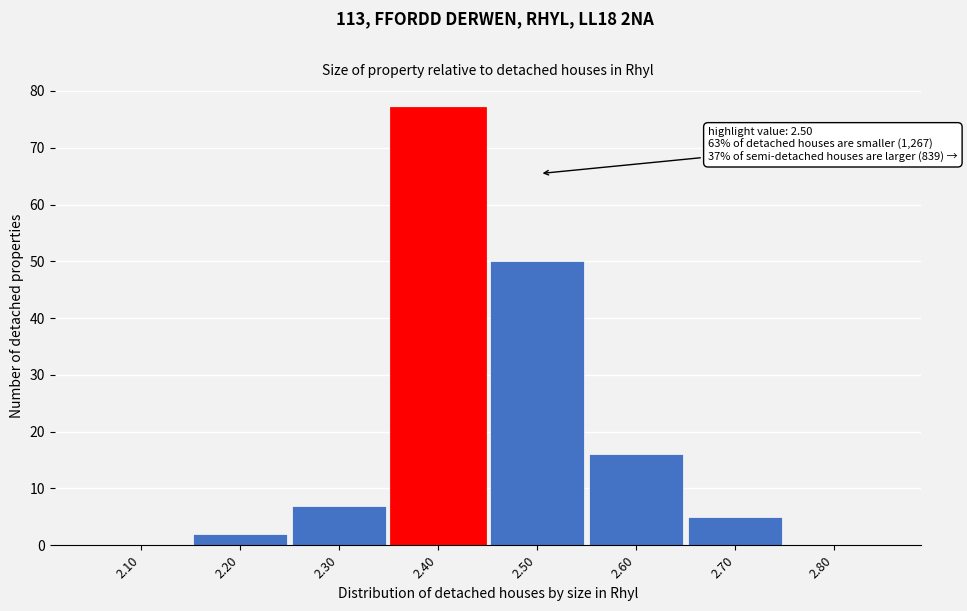

Reading left to right, list all the values displayed in this chart.

2.10=0	2.20=2	2.30=7	2.40=77	2.50=50	2.60=16	2.70=5	2.80=0